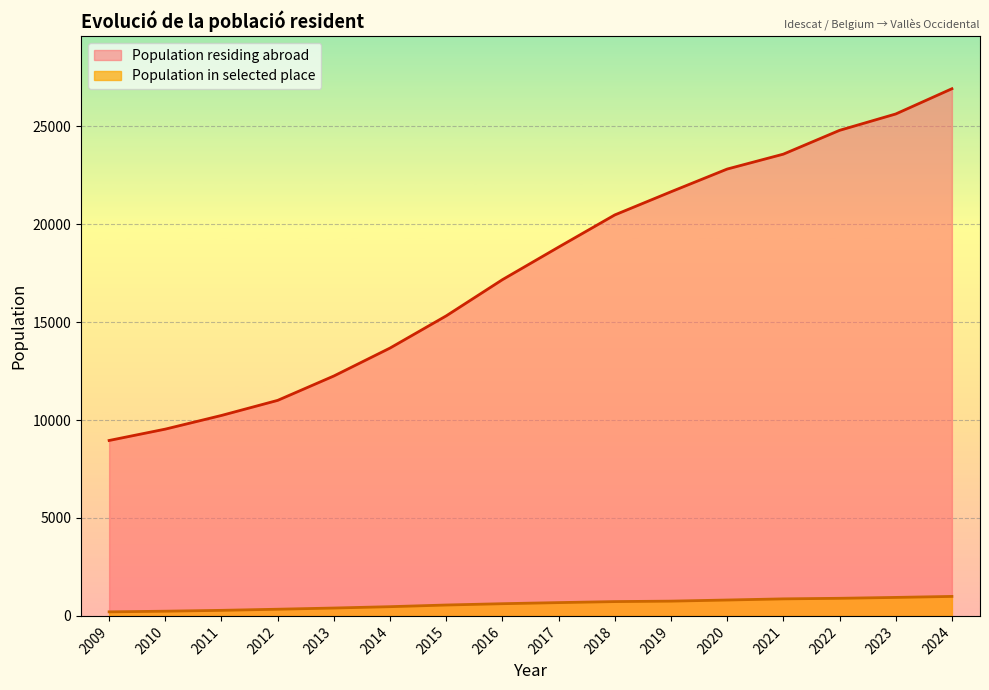

Reading right to left, extract all data points from this chart.

Population residing abroad: 26917	25628	24792	23577	22816	21656	20474	18831	17168	15320	13677	12250	11005	10235	9537	8957
Population in selected place: 995	944	899	870	811	754	731	679	623	556	471	402	341	284	240	207